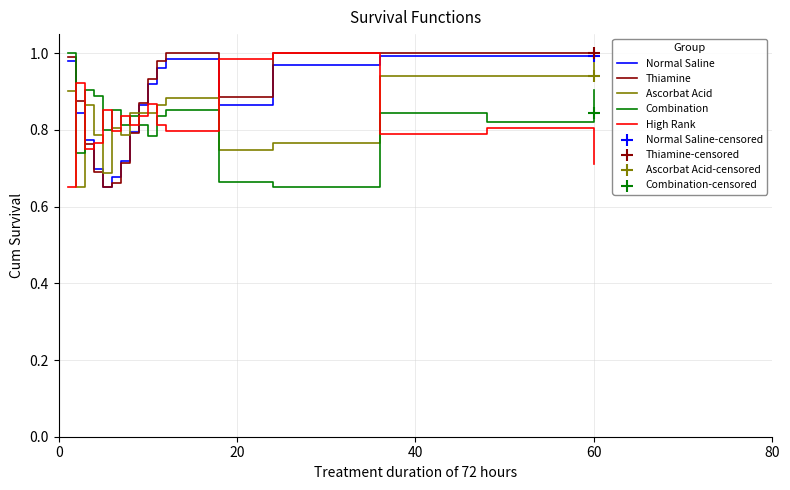

Which series reaches the minimum Y coordinate?

Normal Saline